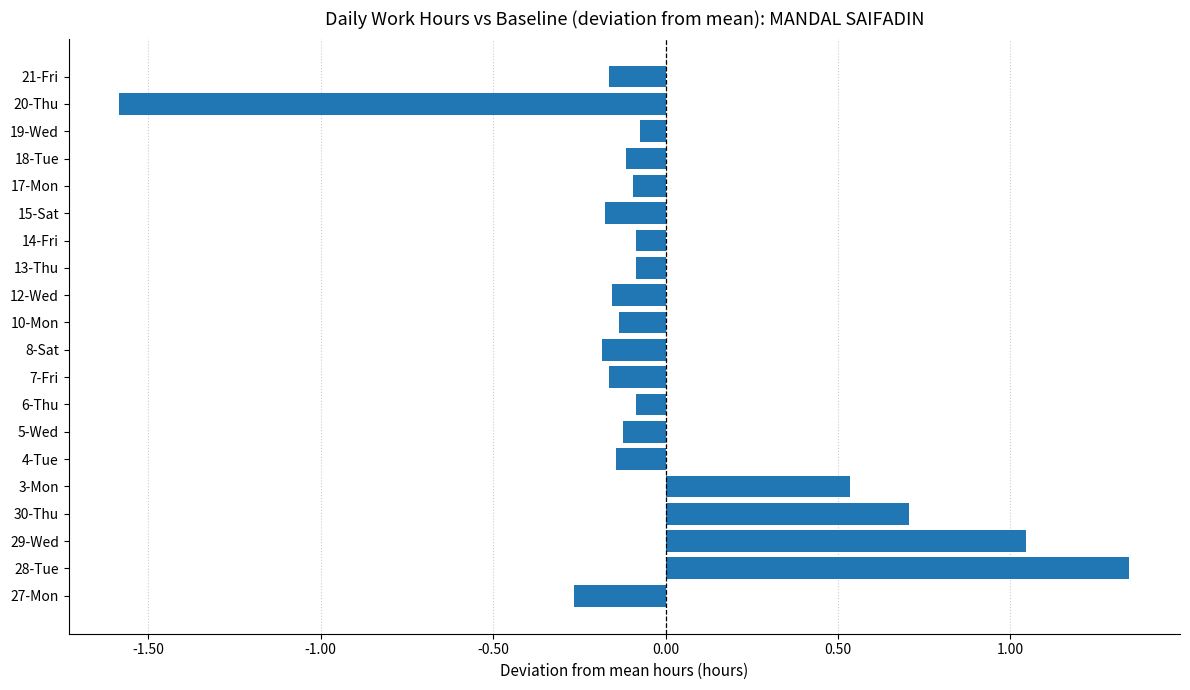

Which has a higher value, 29-Wed or 8-Sat?

29-Wed